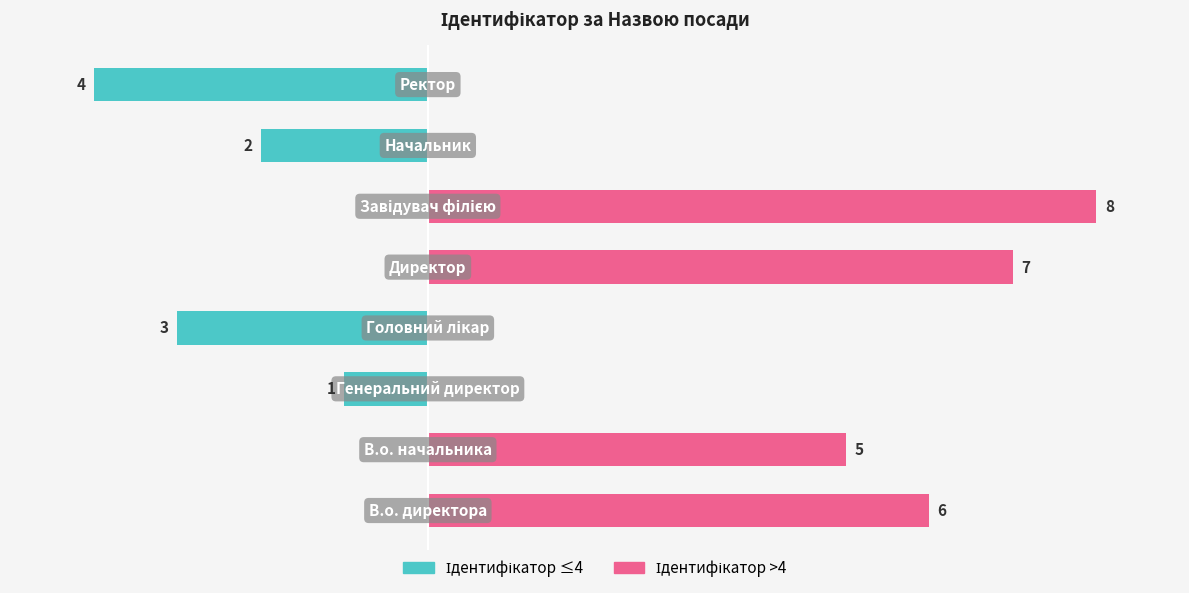

What is the greatest value displayed?

8